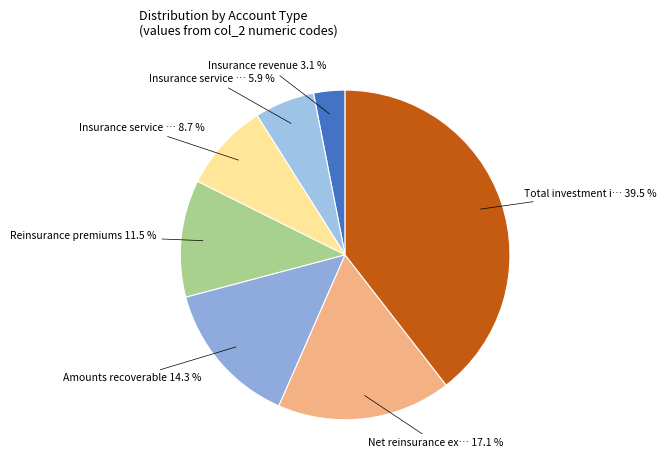

Which slice is the smallest?

Insurance revenue